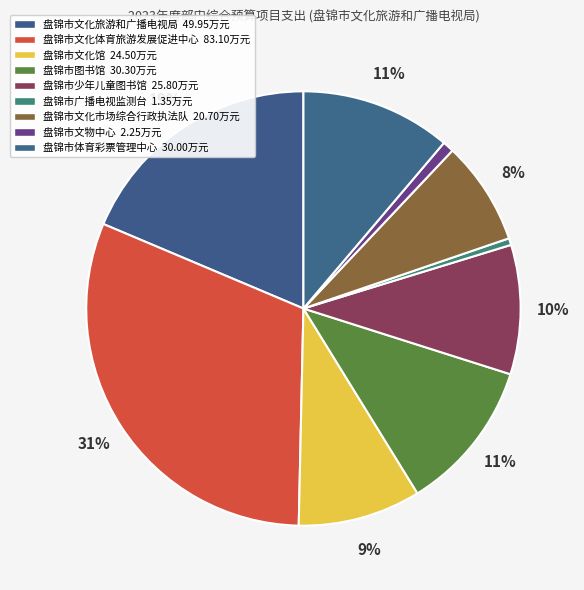

True or false: 盘锦市图书馆 accounts for 11% of the total.

True